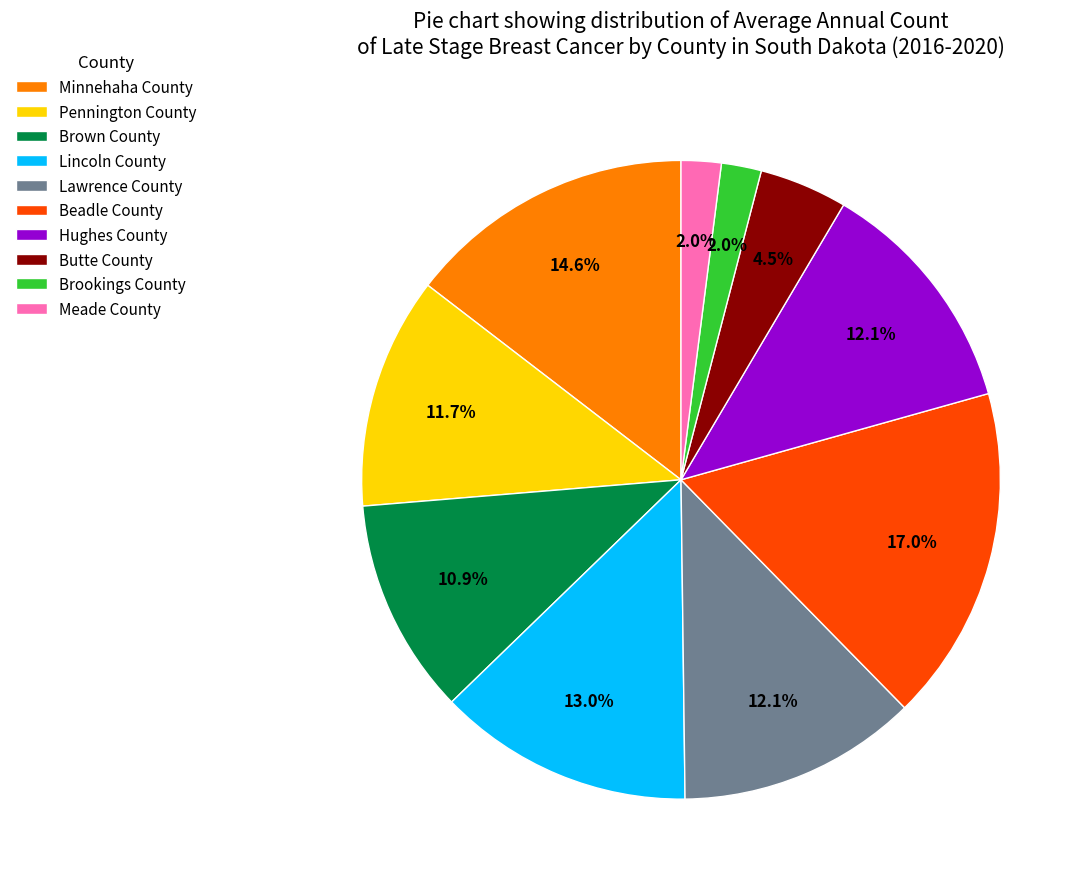

Does Pennington County account for over 50% of the chart?

No